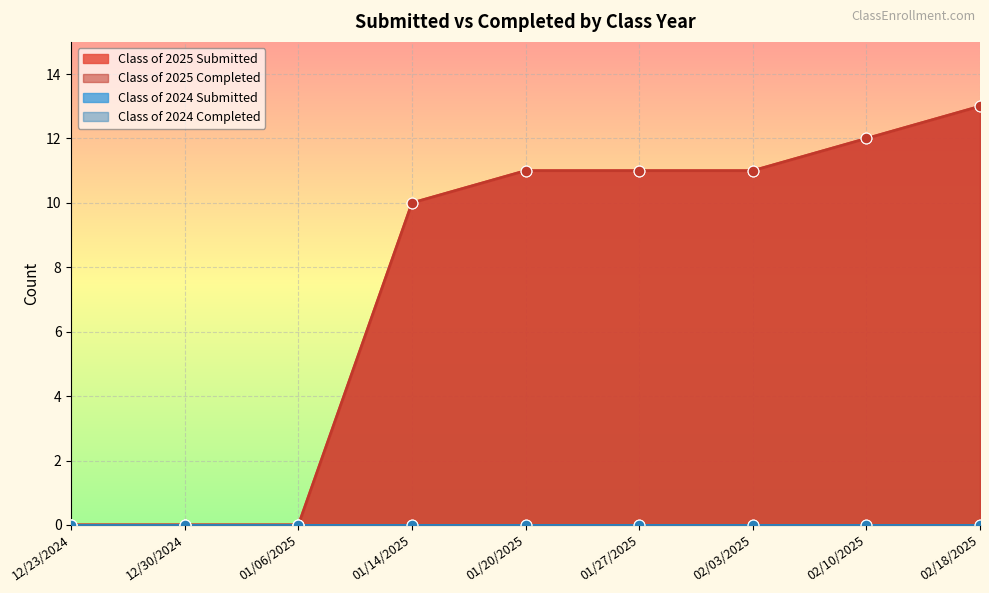

Which series has the largest total across all categories?

Class of 2025 Submitted